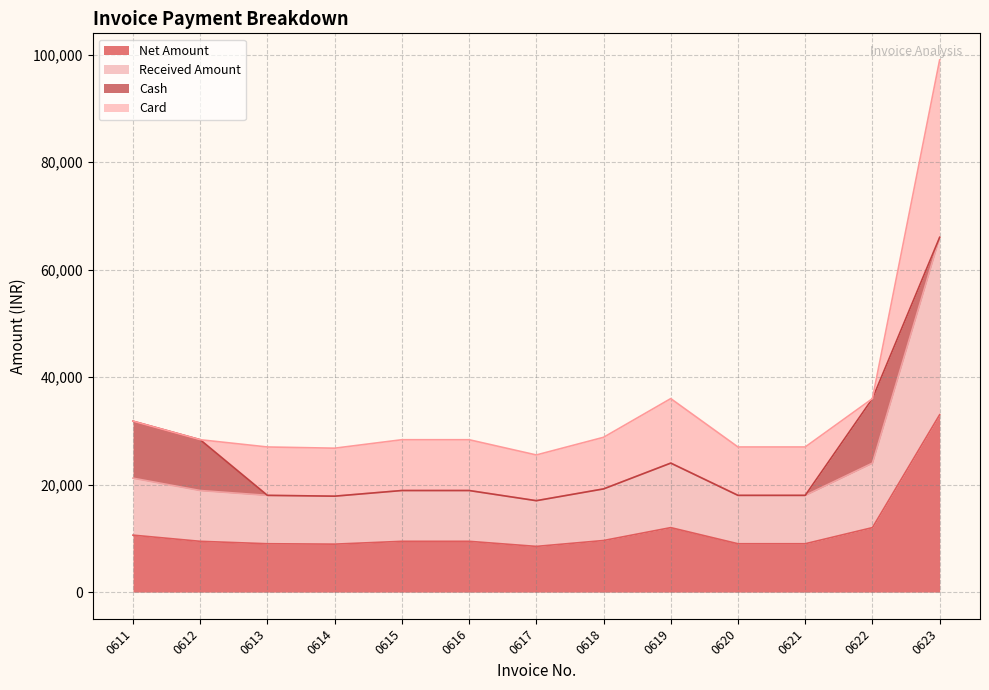

Which series changed the most between 0611 and 0616?

Received Amount